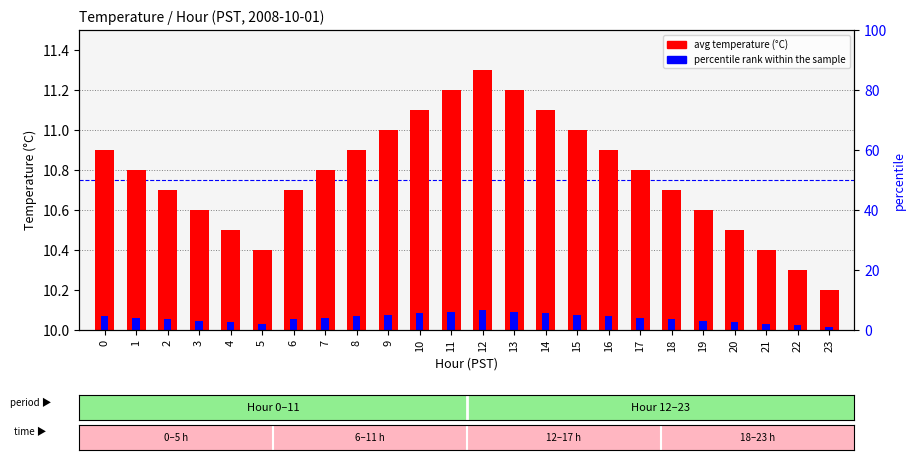

What is the spread (max minus min) of values at 9?

0.9